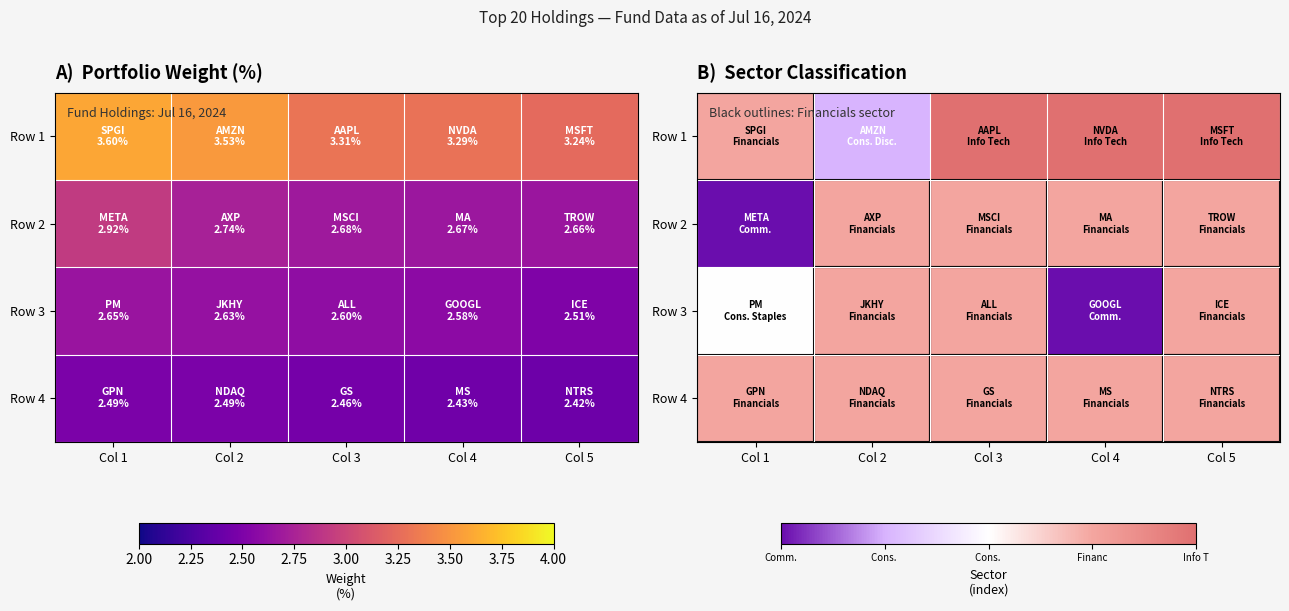

The value of Row 2 at Col 2 is 2. True or false?

False